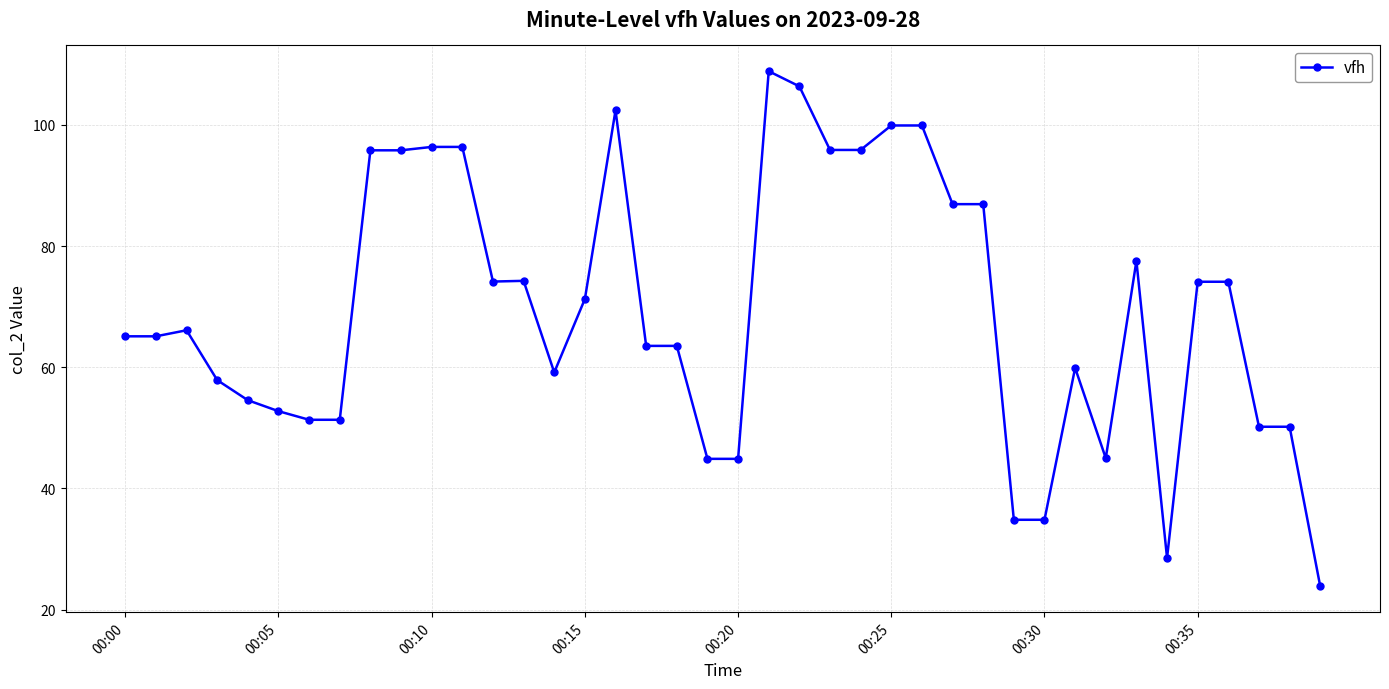

What is the value of the 36th point from the left?

74.1